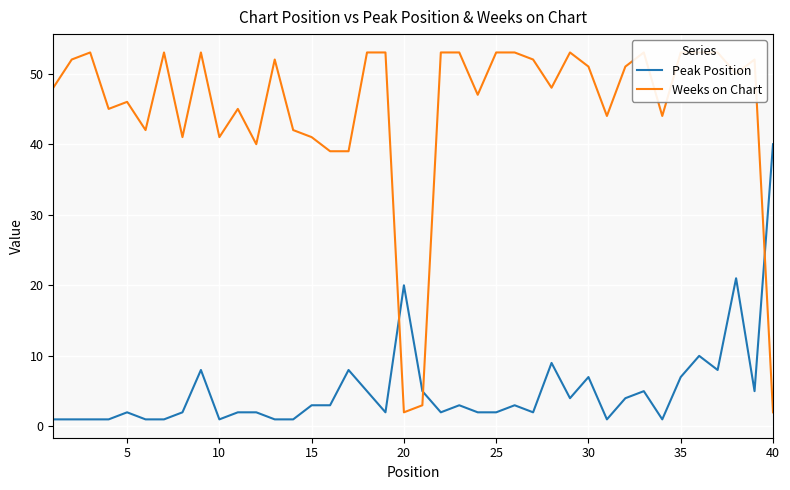

How many interior local peaks does the Peak Position series have?

11